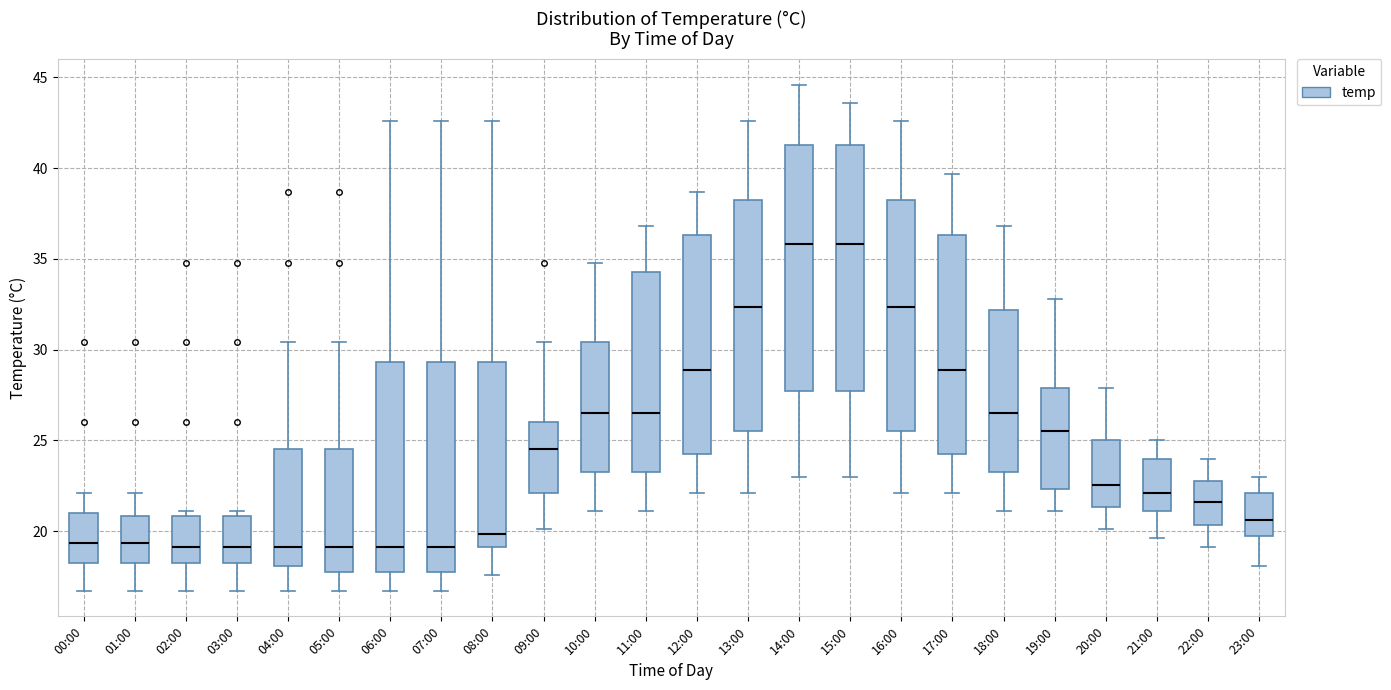

Reading left to right, transcribe this box plot: for each box, give where its median line is, the range the box spans, and where its two whiskers end, as read against the y-axis. The values are not printed on the chart, so give them approximately, as read against the axis.

00:00: median 19.5, box 18.0 to 21.0, whiskers 16.5 to 22.0
01:00: median 19.5, box 18.0 to 21.0, whiskers 16.5 to 22.0
02:00: median 19.0, box 18.0 to 21.0, whiskers 16.5 to 21.0 (just above the box's upper edge)
03:00: median 19.0, box 18.0 to 21.0, whiskers 16.5 to 21.0 (just above the box's upper edge)
04:00: median 19.0, box 18.0 to 24.5, whiskers 16.5 to 30.5
05:00: median 19.0, box 17.5 to 24.5, whiskers 16.5 to 30.5
06:00: median 19.0, box 17.5 to 29.5, whiskers 16.5 to 42.5
07:00: median 19.0, box 17.5 to 29.5, whiskers 16.5 to 42.5
08:00: median 20.0, box 19.0 to 29.5, whiskers 17.5 to 42.5
09:00: median 24.5, box 22.0 to 26.0, whiskers 20.0 to 30.5
10:00: median 26.5, box 23.5 to 30.5, whiskers 21.0 to 35.0
11:00: median 26.5, box 23.5 to 34.5, whiskers 21.0 to 37.0
12:00: median 29.0, box 24.5 to 36.5, whiskers 22.0 to 38.5
13:00: median 32.5, box 25.5 to 38.0, whiskers 22.0 to 42.5
14:00: median 36.0, box 27.5 to 41.5, whiskers 23.0 to 44.5
15:00: median 36.0, box 27.5 to 41.5, whiskers 23.0 to 43.5
16:00: median 32.5, box 25.5 to 38.0, whiskers 22.0 to 42.5
17:00: median 29.0, box 24.5 to 36.5, whiskers 22.0 to 39.5
18:00: median 26.5, box 23.5 to 32.0, whiskers 21.0 to 37.0
19:00: median 25.5, box 22.5 to 28.0, whiskers 21.0 to 33.0
20:00: median 22.5, box 21.5 to 25.0, whiskers 20.0 to 28.0
21:00: median 22.0, box 21.0 to 24.0, whiskers 19.5 to 25.0
22:00: median 21.5, box 20.5 to 23.0, whiskers 19.0 to 24.0
23:00: median 20.5, box 19.5 to 22.0, whiskers 18.0 to 23.0